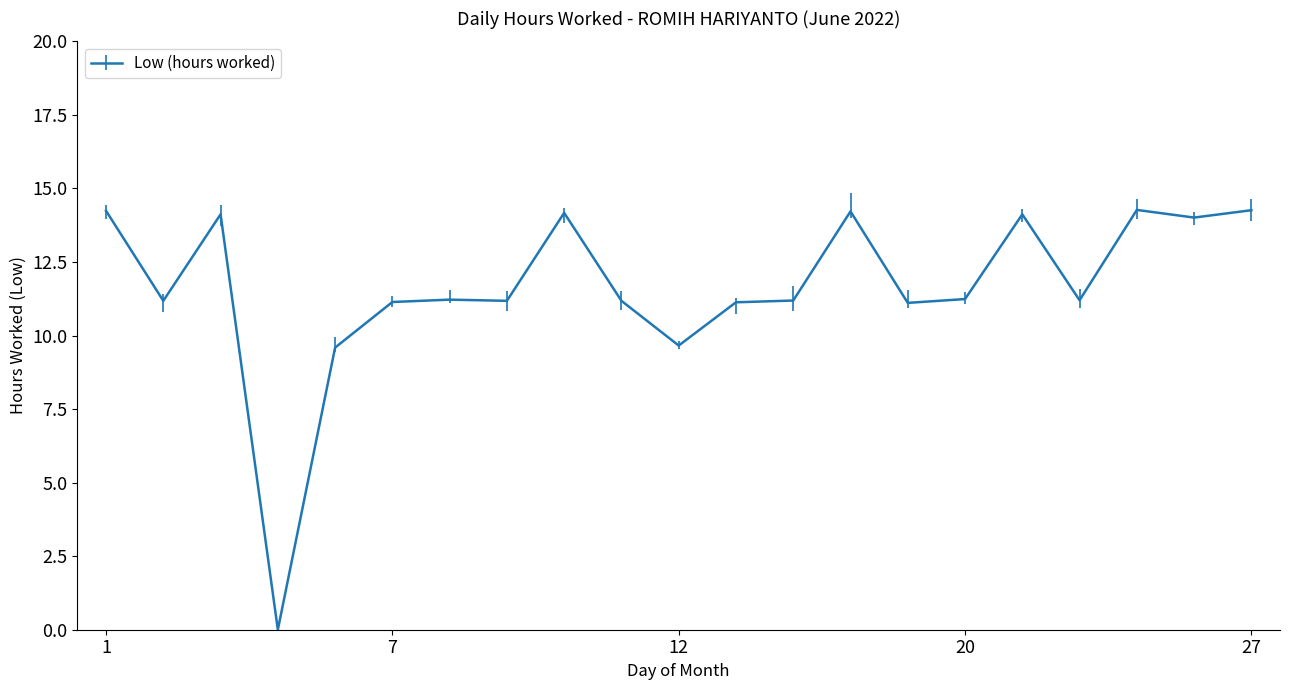

What is the difference between the maximum and minimum values?

14.3